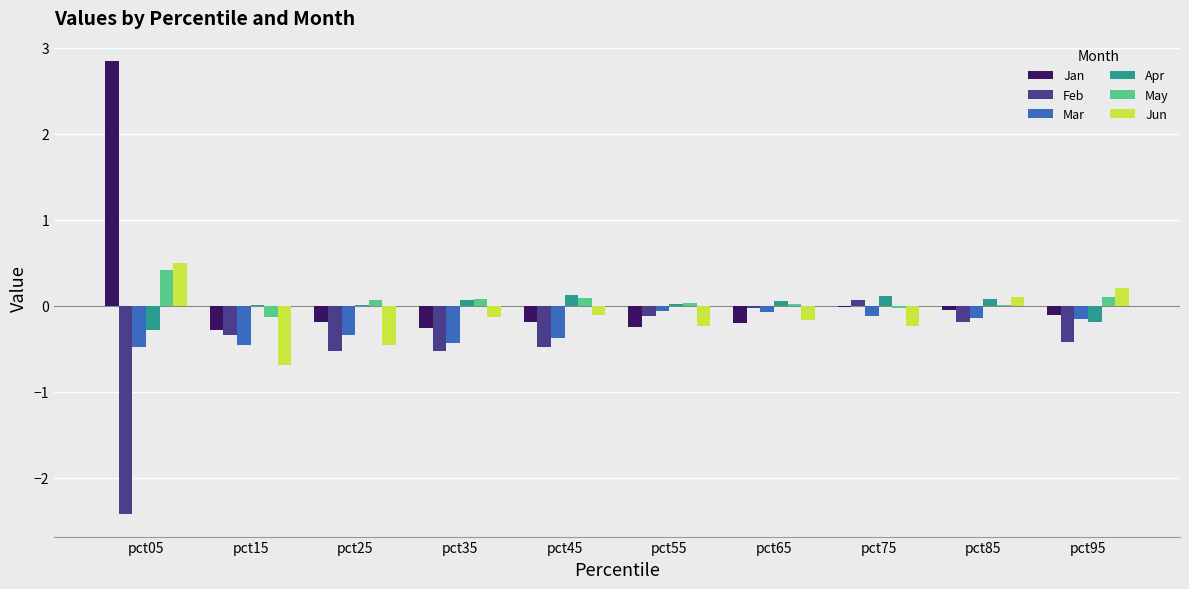

How many series are shown in this chart?

6